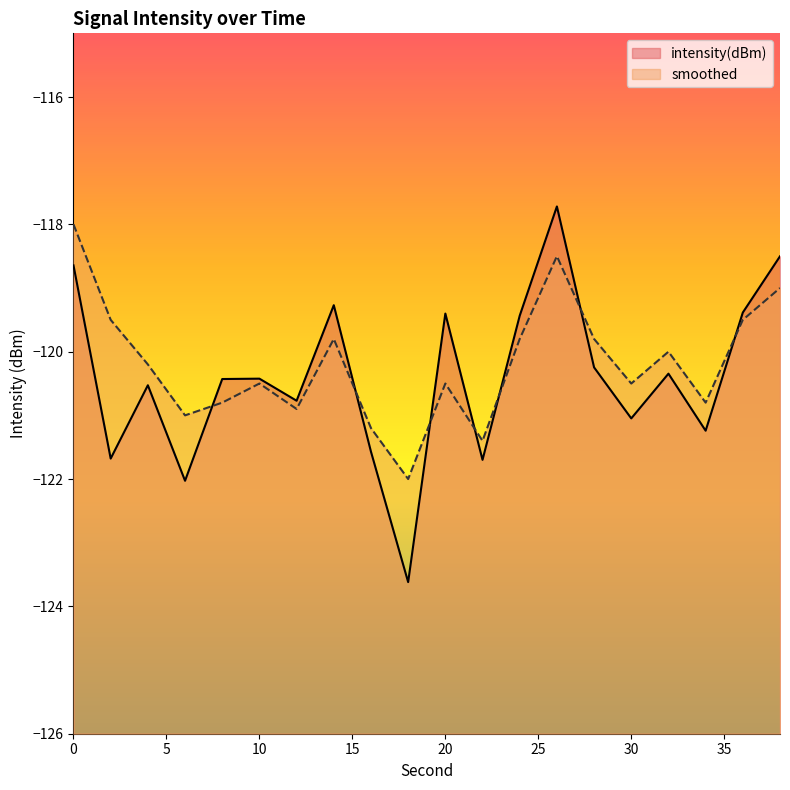

What is the value of the intensity(dBm) point at the 10th from the left?

-123.6